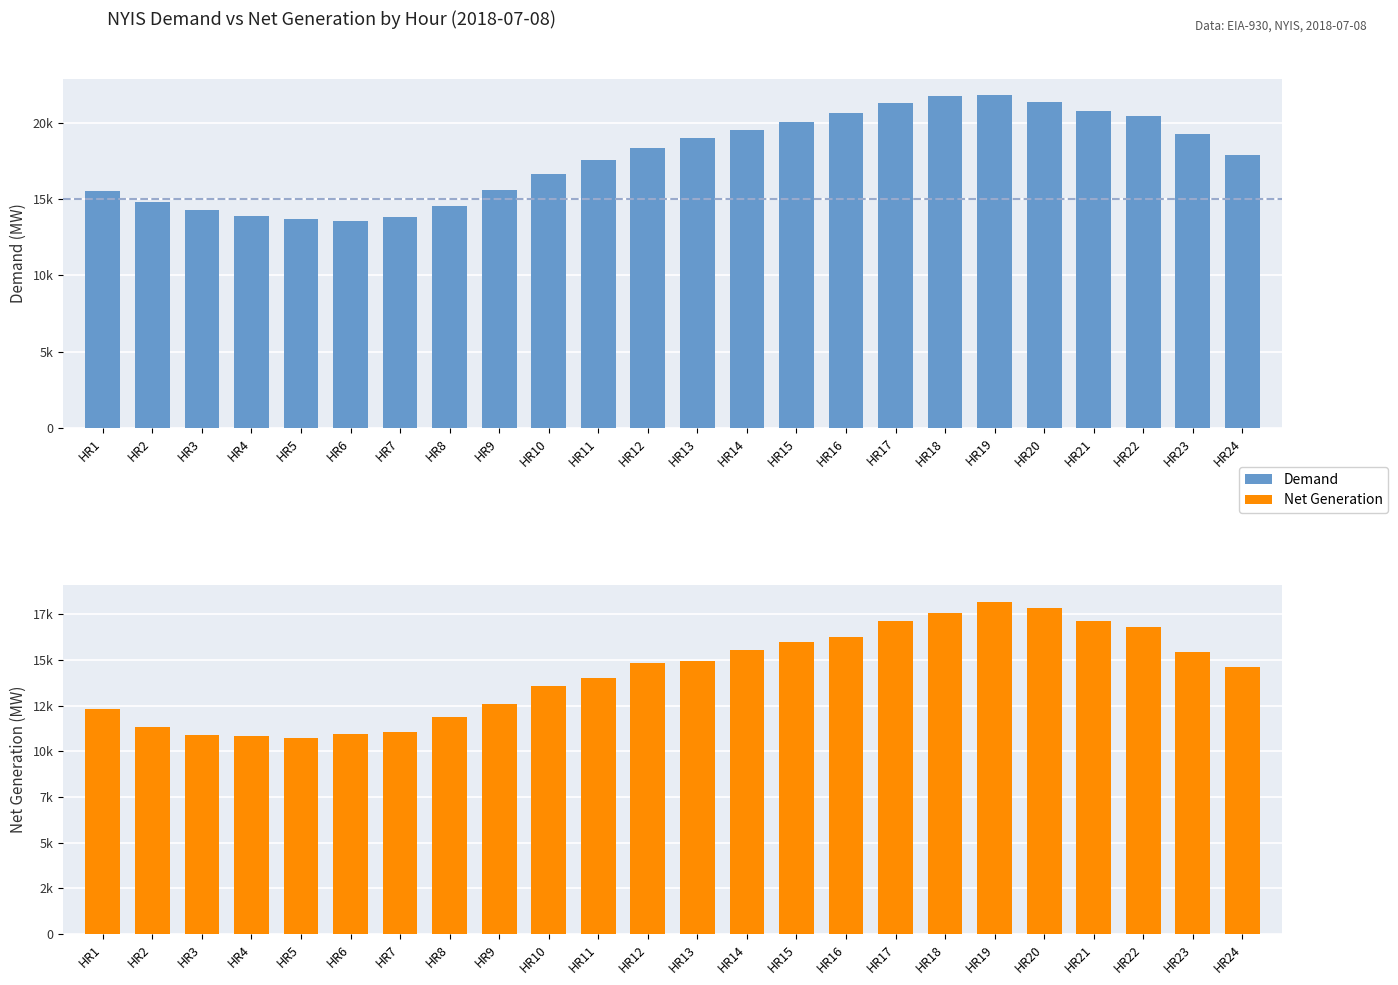

What is the difference between the maximum and minimum values in the Net Generation series?

7445